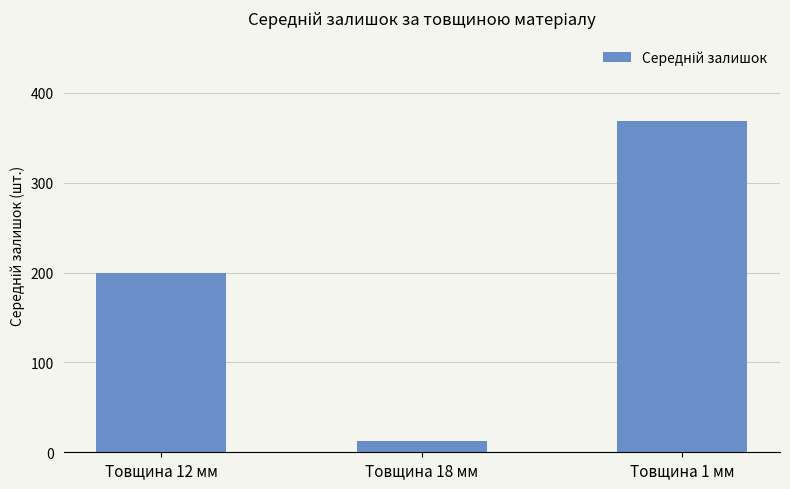

What is the minimum value shown in the chart?

12.8